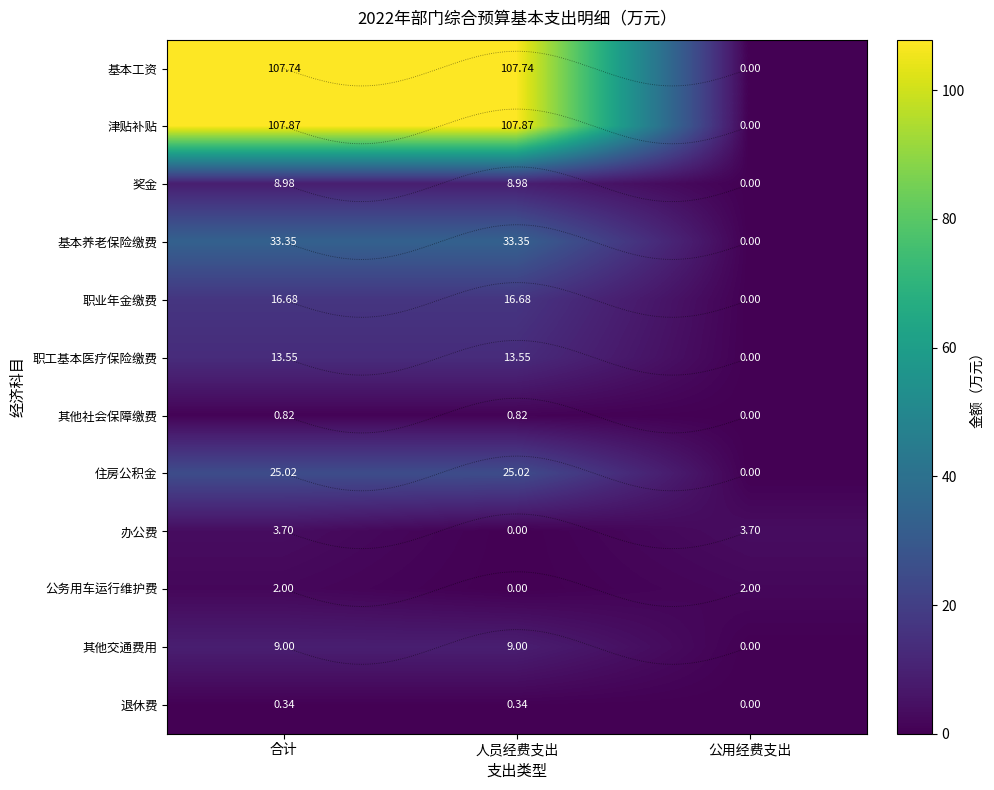

What is the approximate value of 退休费 at 合计?

0.3